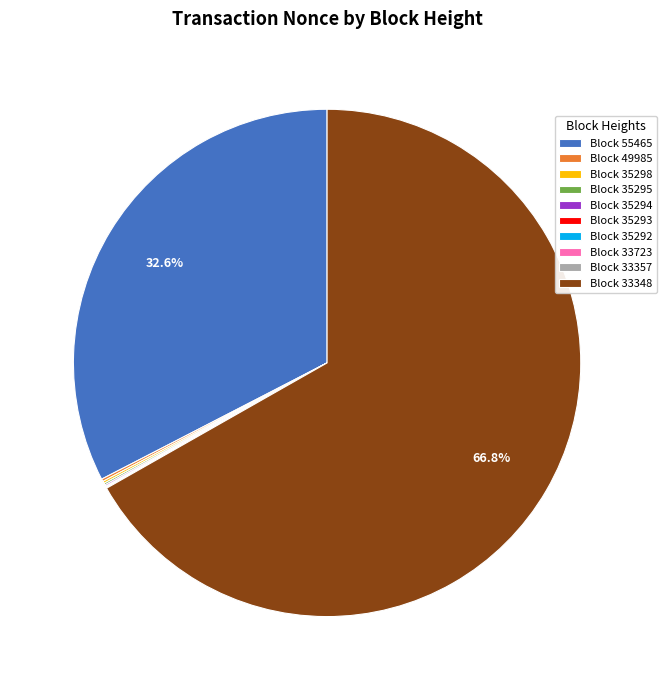

What is the largest slice in the pie chart?

Block 33348